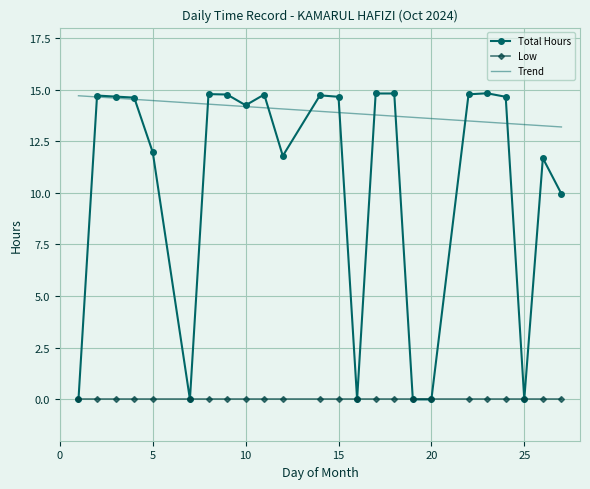

What is the sum of the values at 26 and 19?

11.7